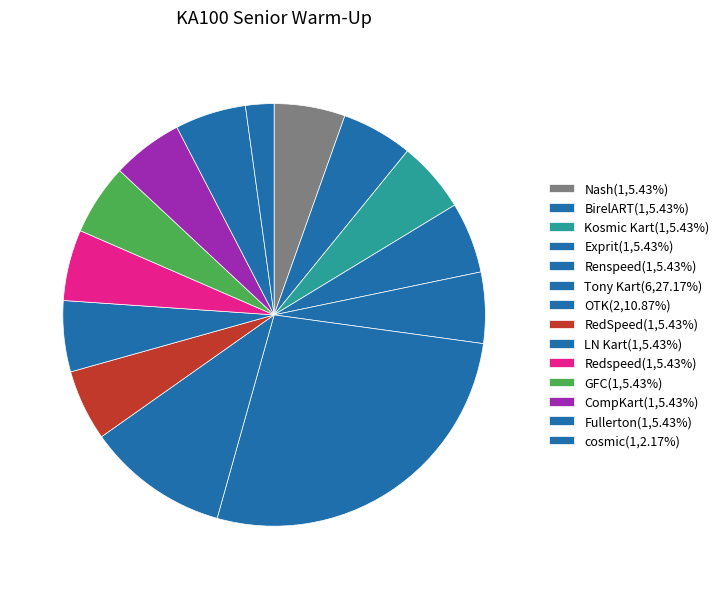

How many slices are in this pie chart?

14